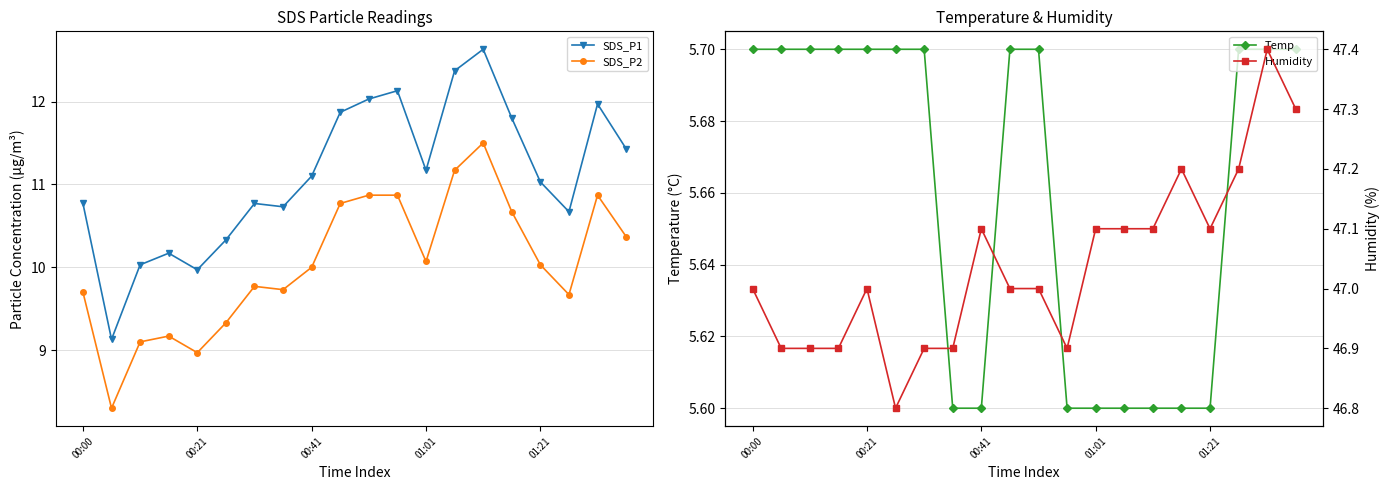

True or false: Humidity has more than 0 points higher than both neighbors.

True